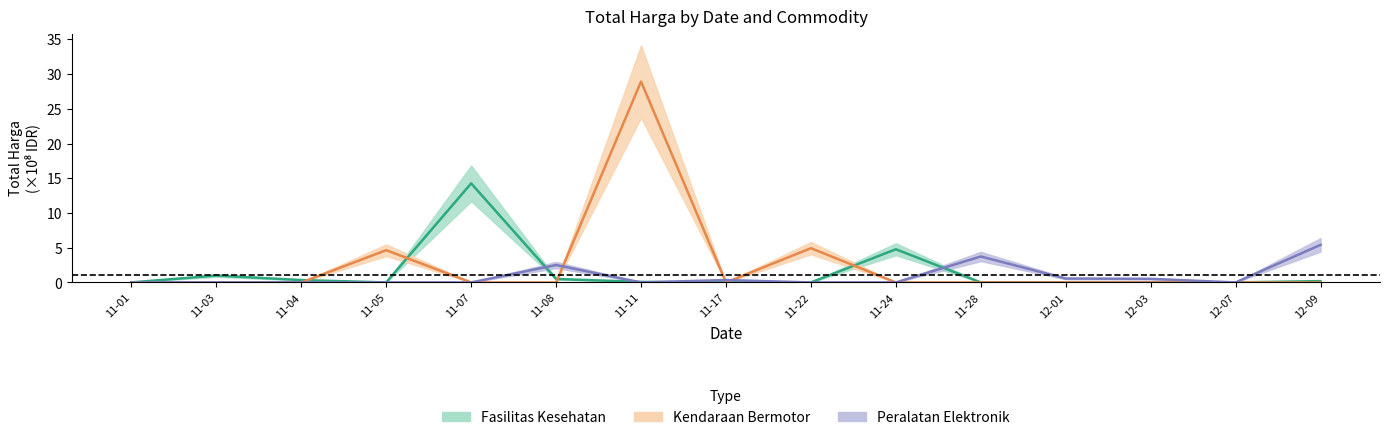

At which category is the sum across all series the highest?

11-11